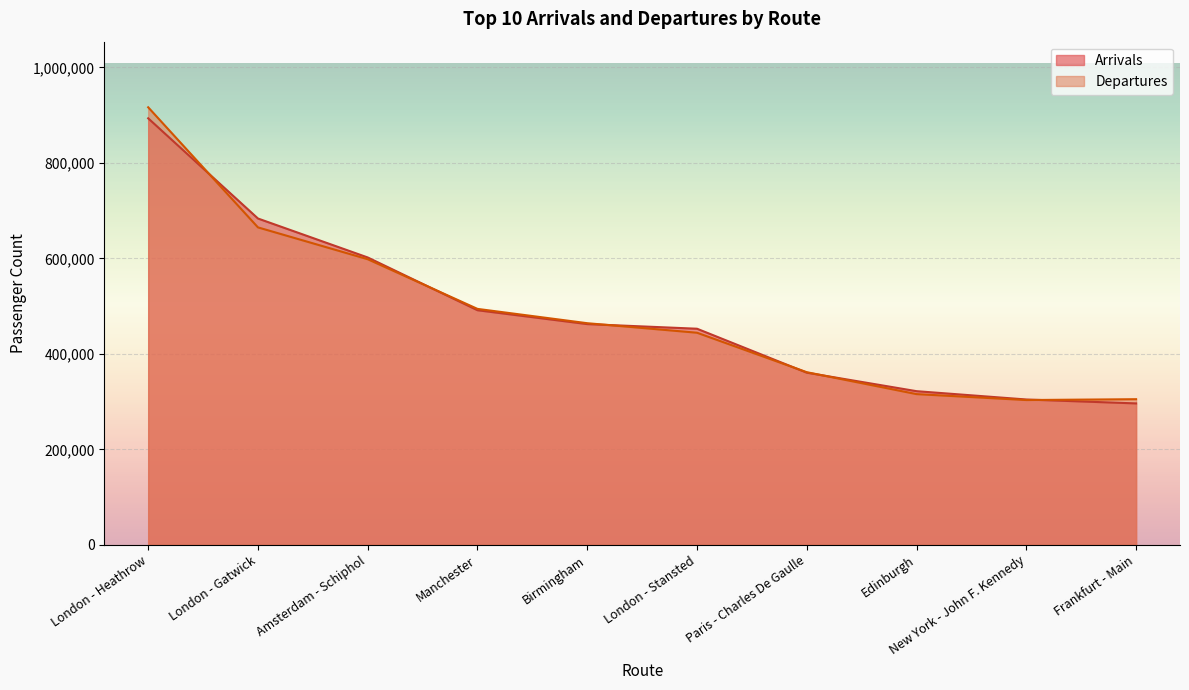

What is the difference between the maximum and minimum values in the Departures series?

613338